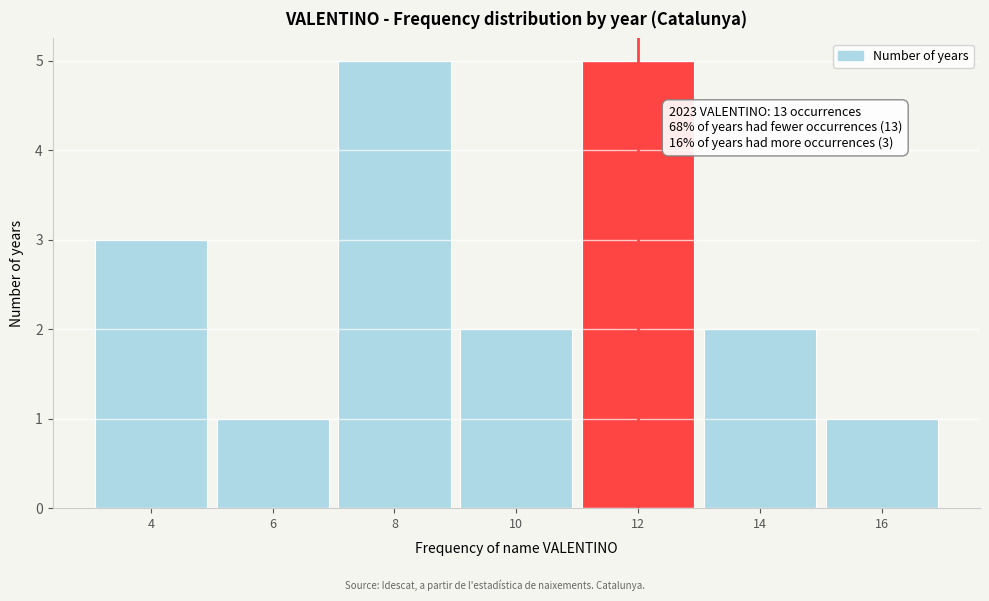

Reading left to right, list all the values displayed in this chart.

4=3	6=1	8=5	10=2	12=5	14=2	16=1